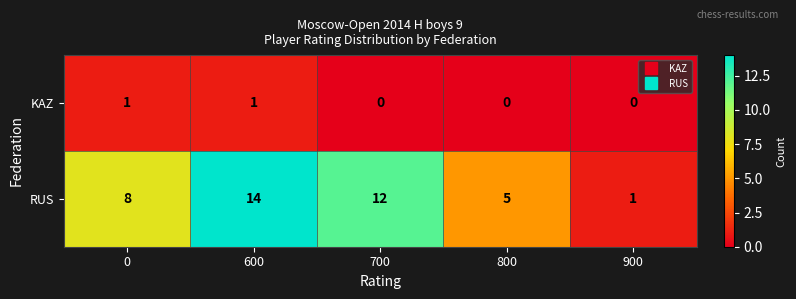

At which category is the sum across all series the highest?

600